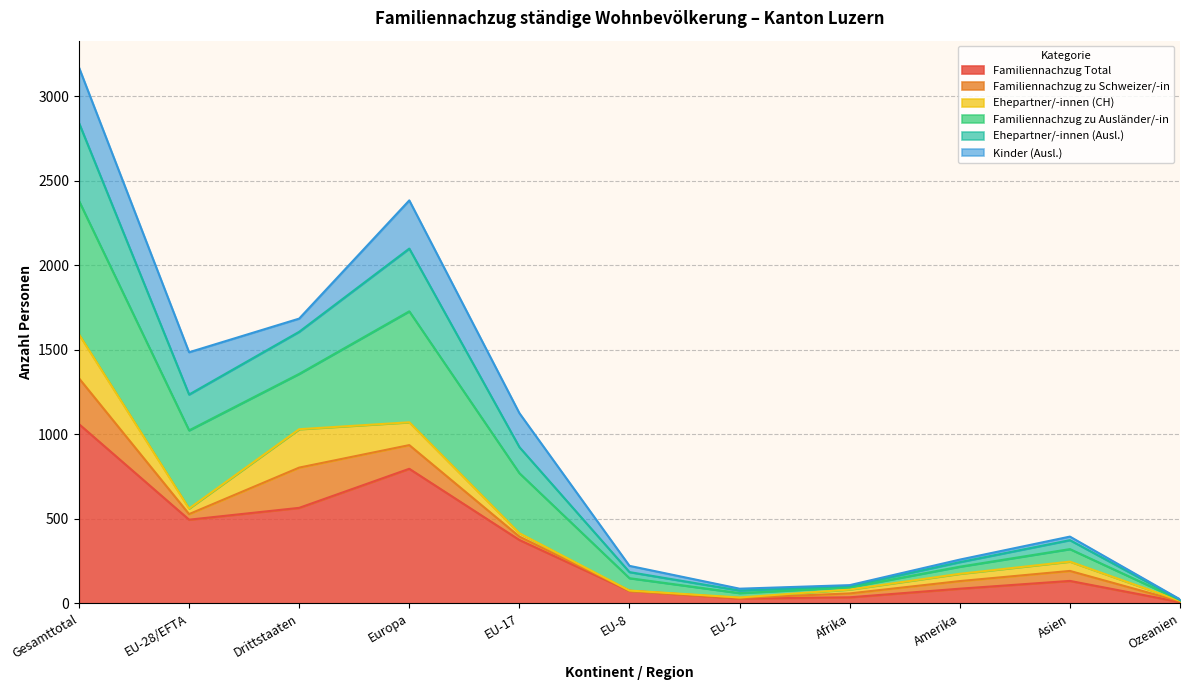

Is it true that Familiennachzug Total equals 992 at Drittstaaten?

False